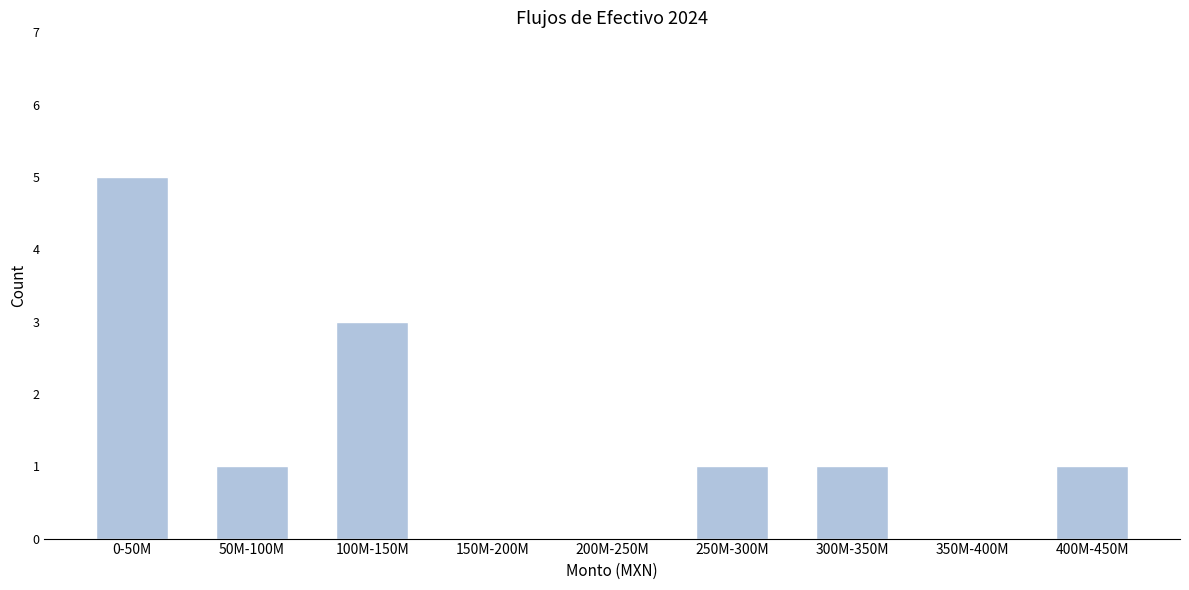

Reading left to right, transcribe all the data shown in this chart.

0-50M=5	50M-100M=1	100M-150M=3	150M-200M=0	200M-250M=0	250M-300M=1	300M-350M=1	350M-400M=0	400M-450M=1